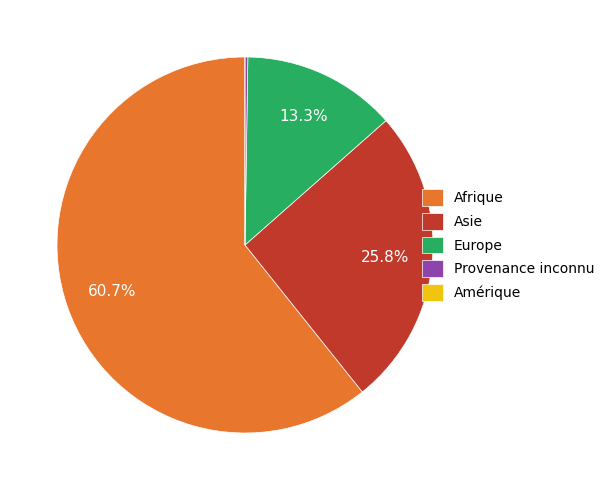

Which slice is the largest?

Afrique